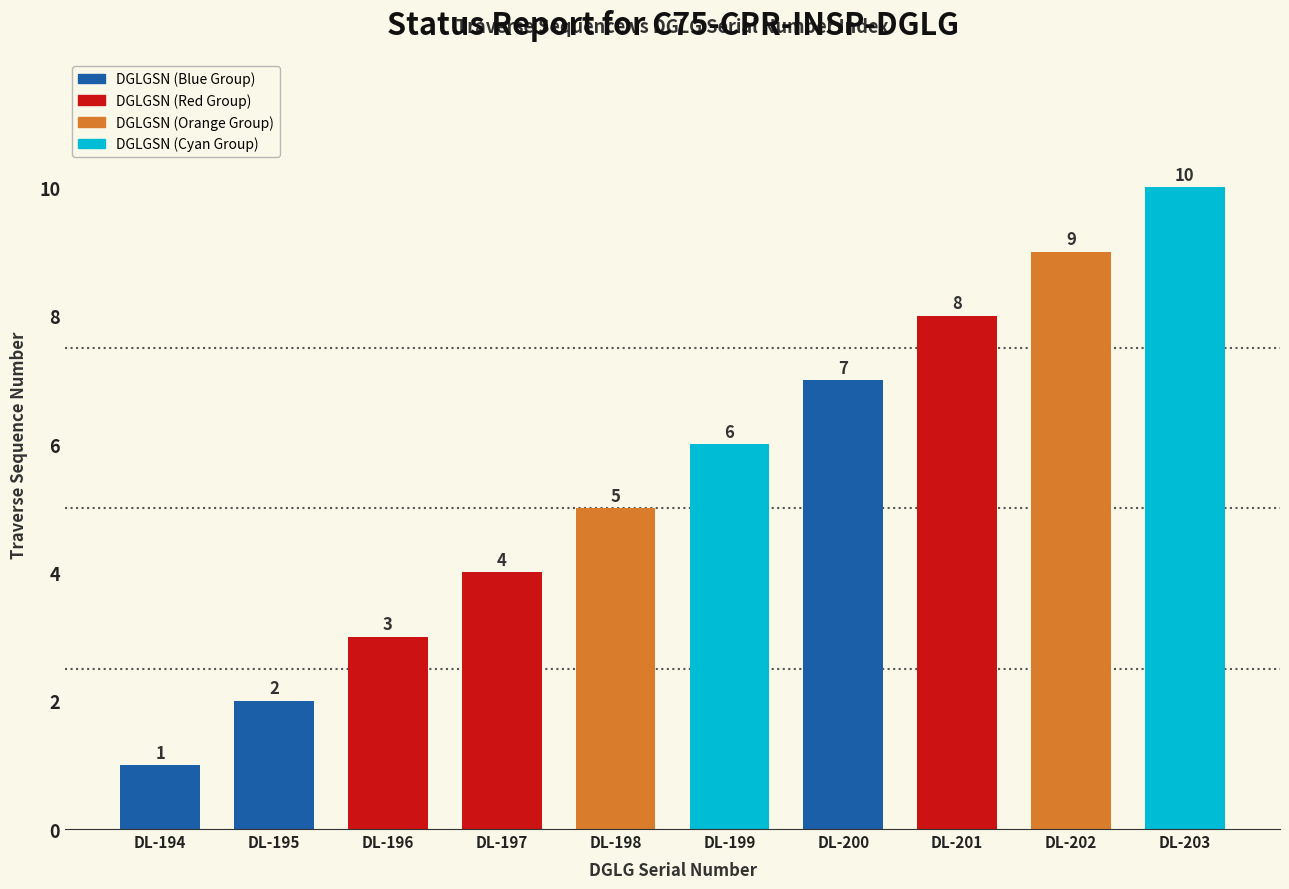

Reading right to left, what are all the values shown in this chart?

10	9	8	7	6	5	4	3	2	1